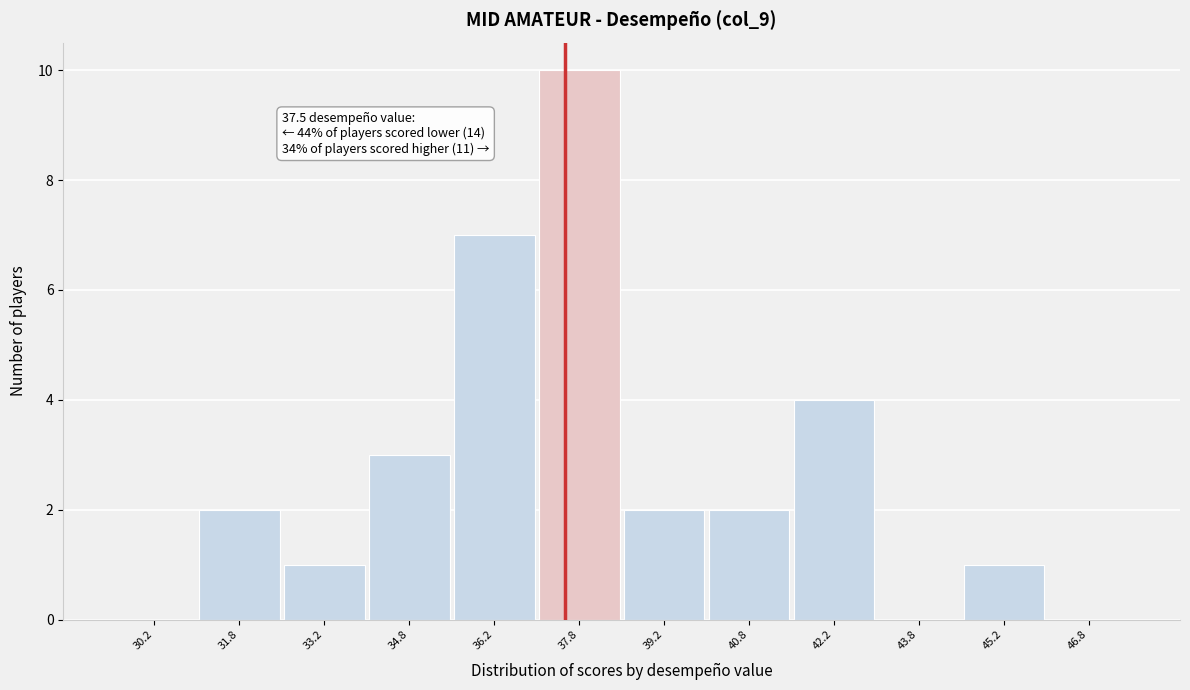

Which range on the x-axis has the tallest bar?

37.0 to 38.5